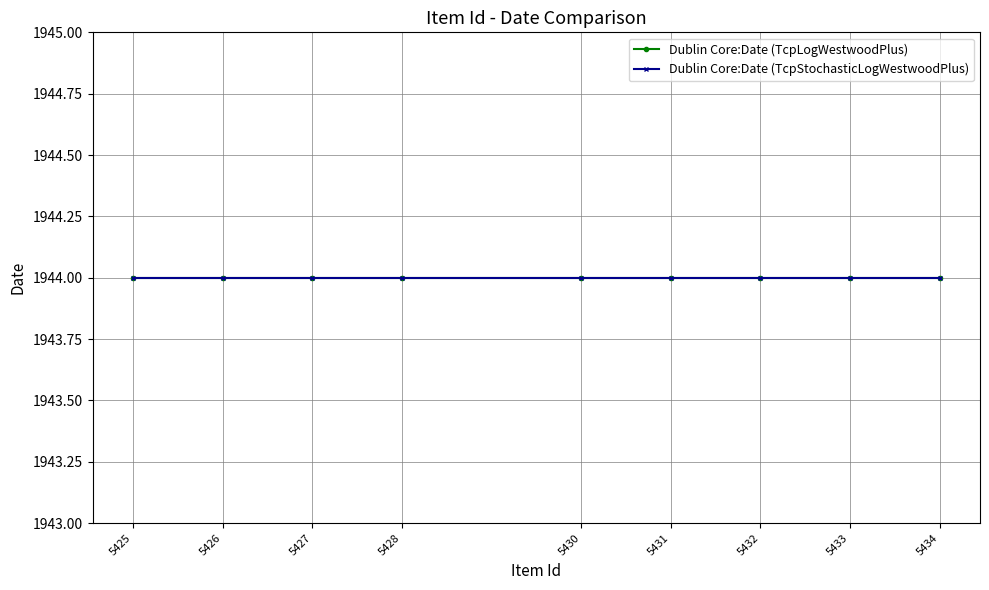

How many lines are shown in the chart?

2